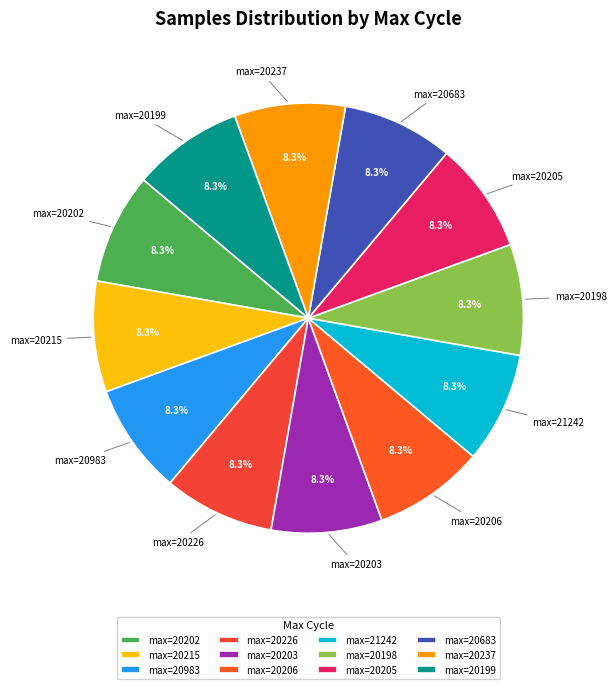

What is the ratio of the value at max=20199 to the value at max=20983?

1.0